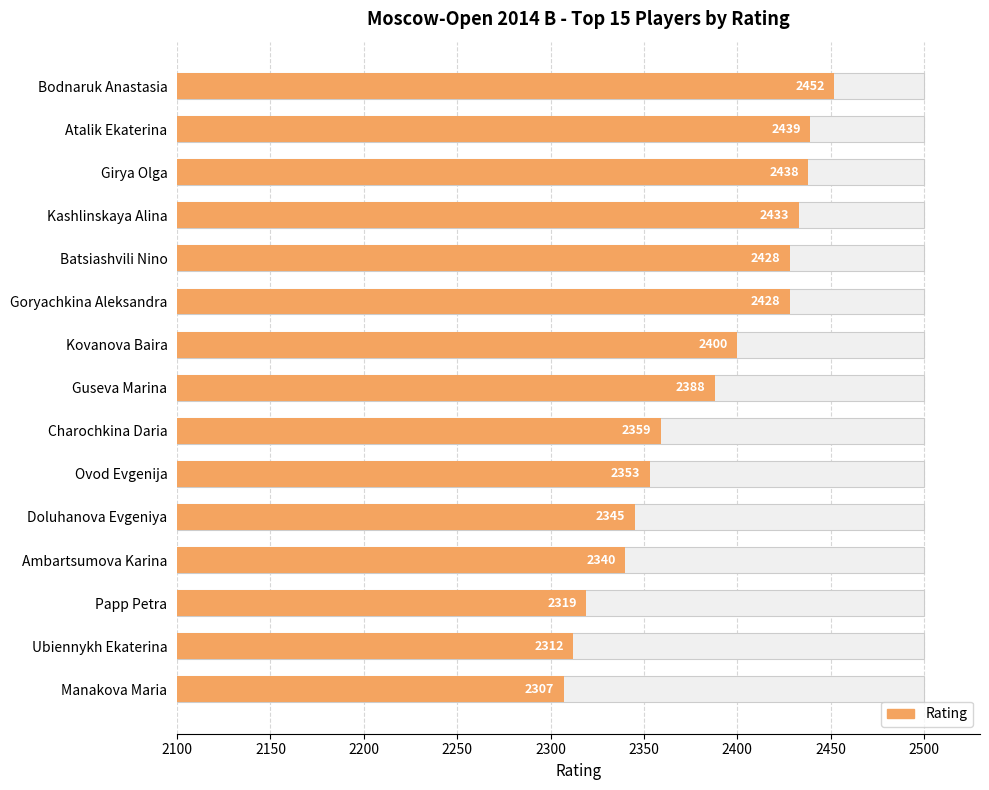

Approximately how many times larger is the value at Guseva Marina compared to Kashlinskaya Alina?

1.0